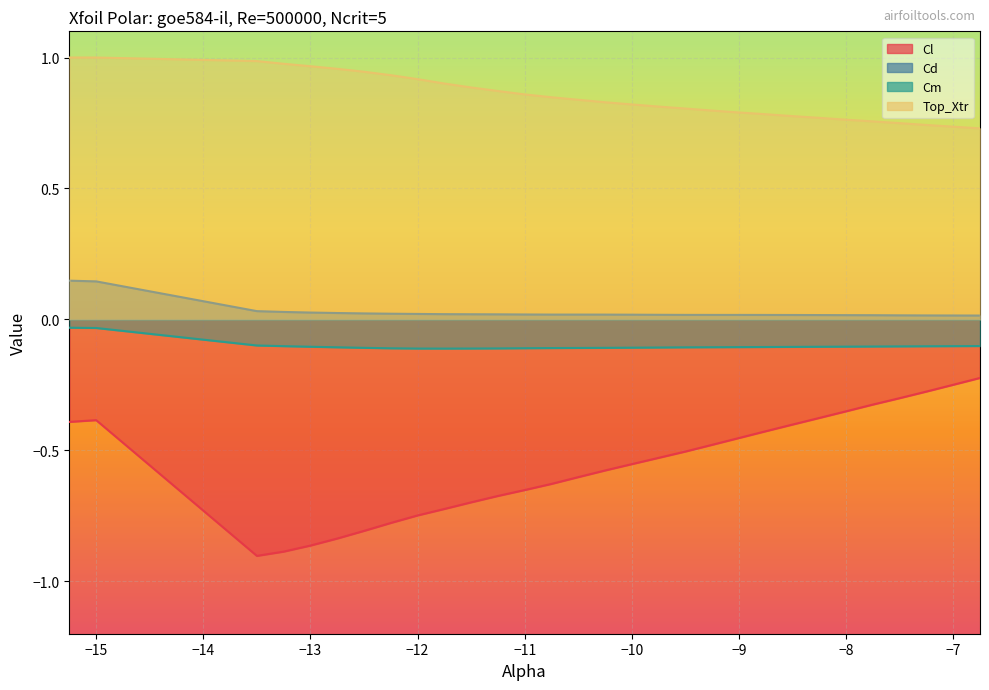

True or false: Cd has more than 0 points higher than both neighbors.

True